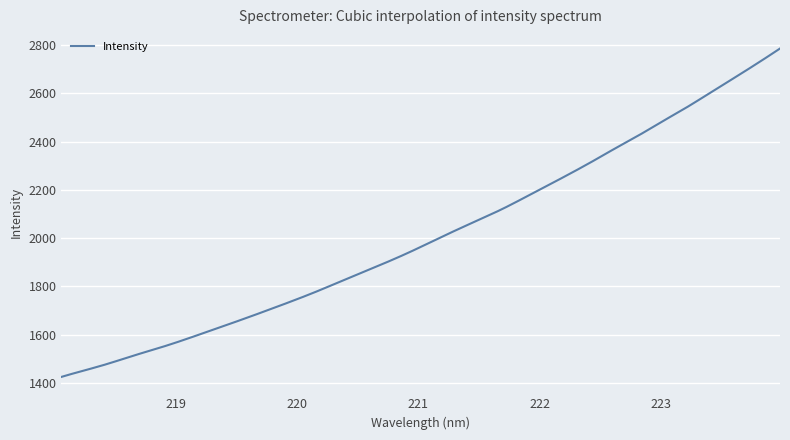

What is the greatest value displayed?

2786.2